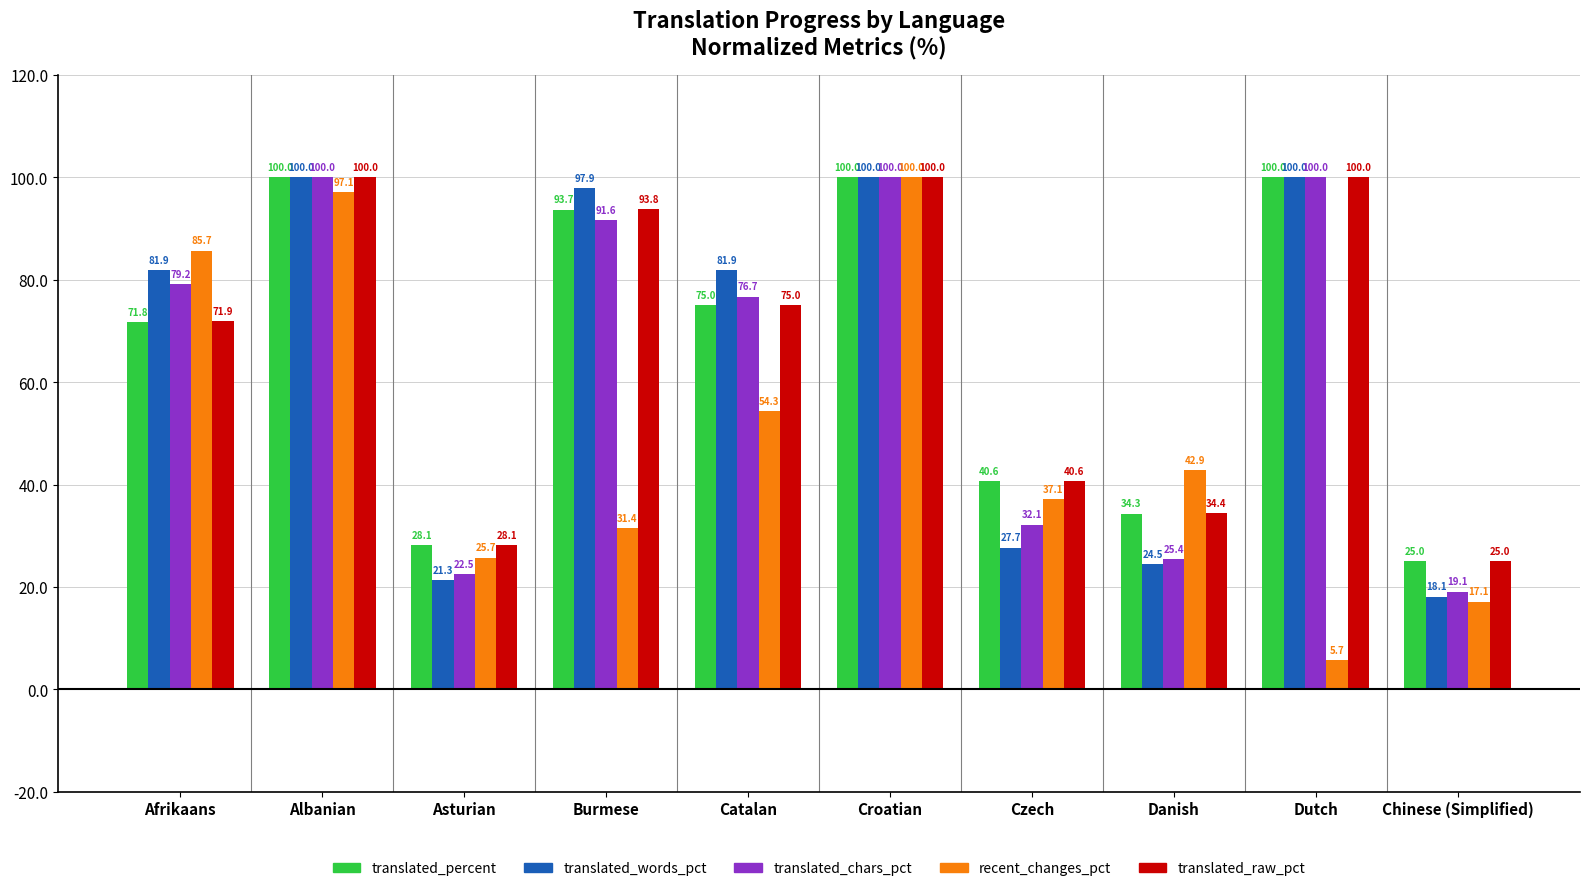

What is the maximum value for translated_raw_pct?

100.0